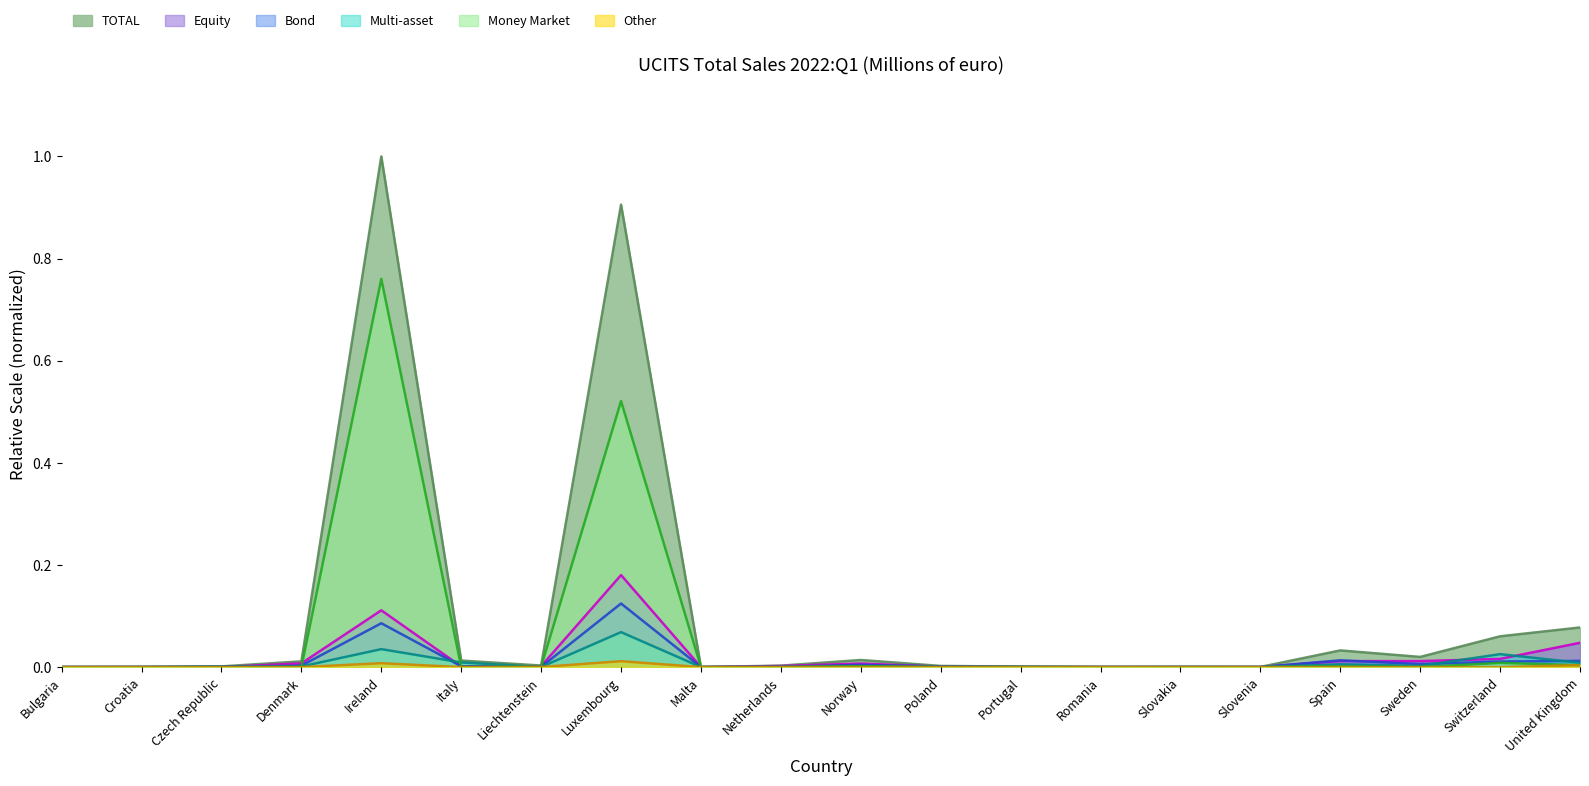

The value of Bond at Spain is 0.0. True or false?

True